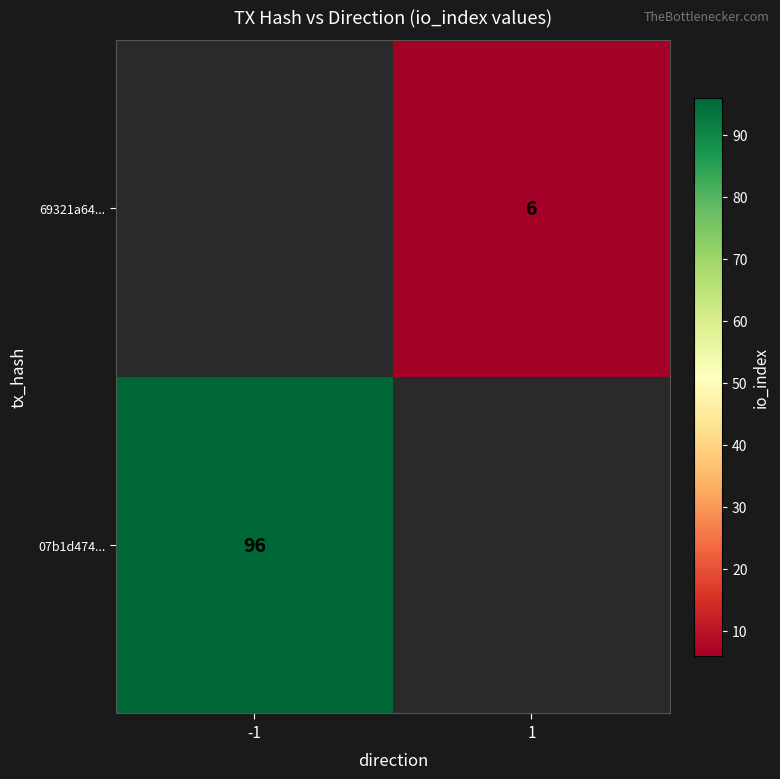

Is the value of 69321a64... at 1 greater than the value of 07b1d474... at -1?

No